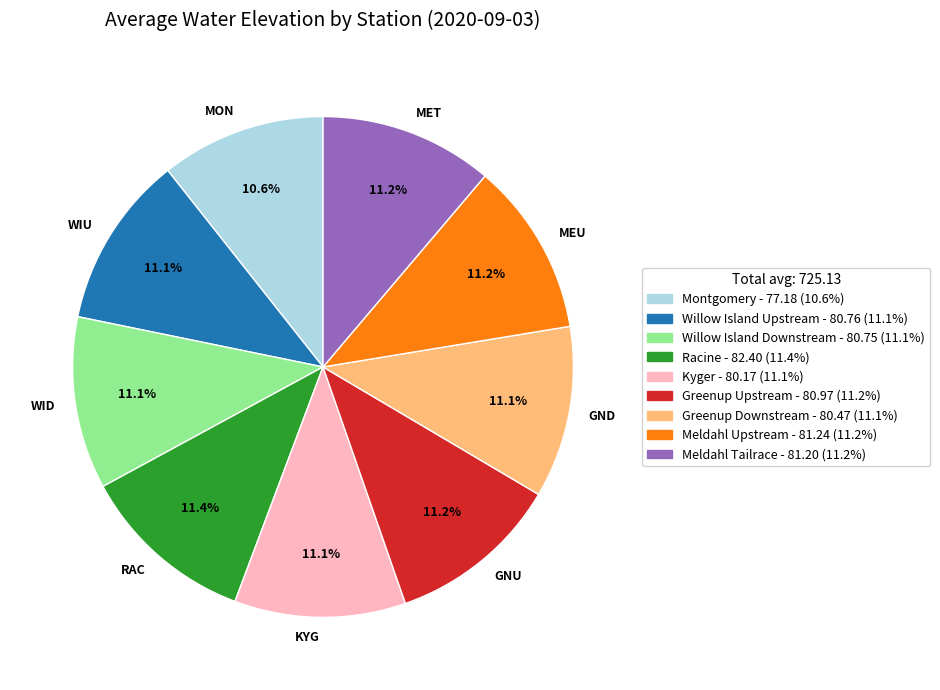

Does GND account for over 50% of the chart?

No